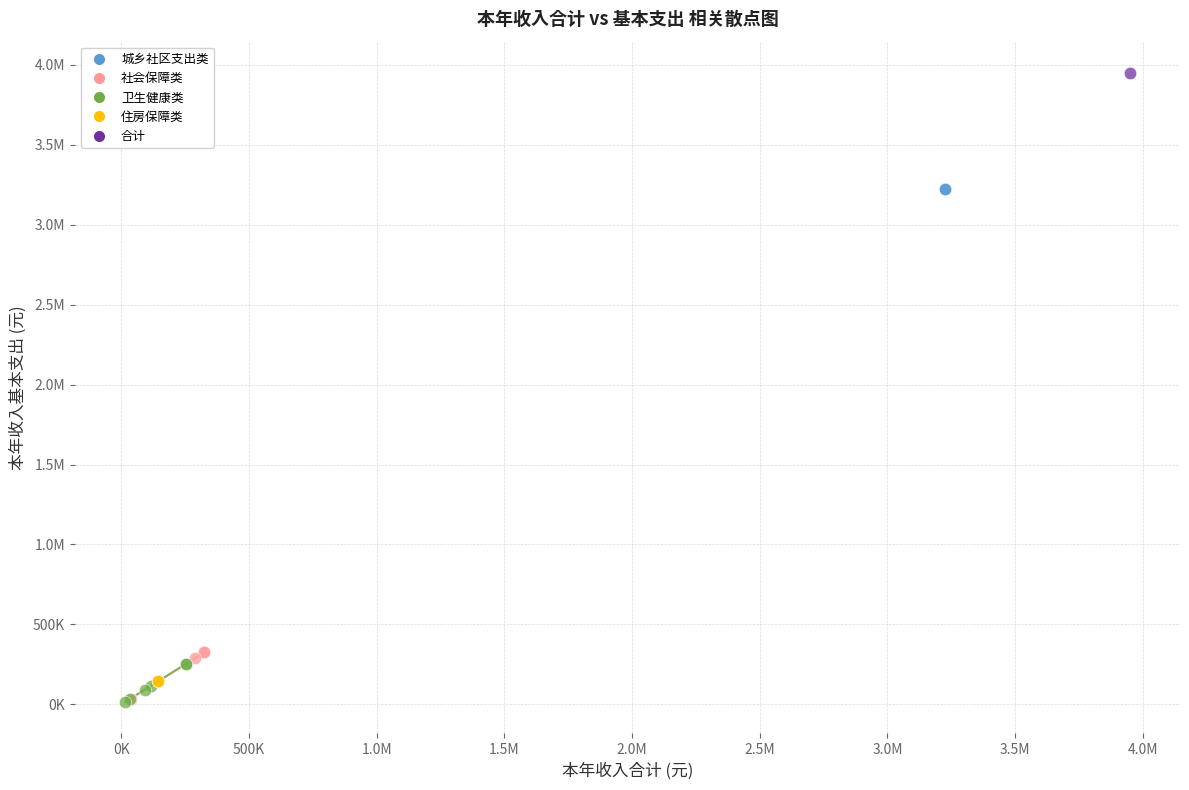

What are all the series names shown in the legend?

城乡社区支出类, 社会保障类, 卫生健康类, 住房保障类, 合计